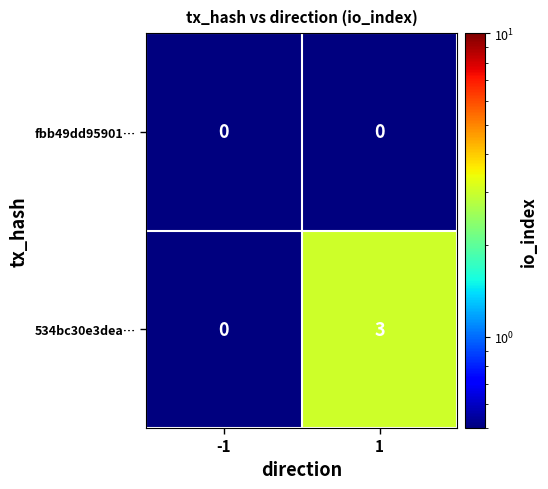

Rank the series by their maximum value, from highest to lowest.

534bc30e3dea…, fbb49dd95901…